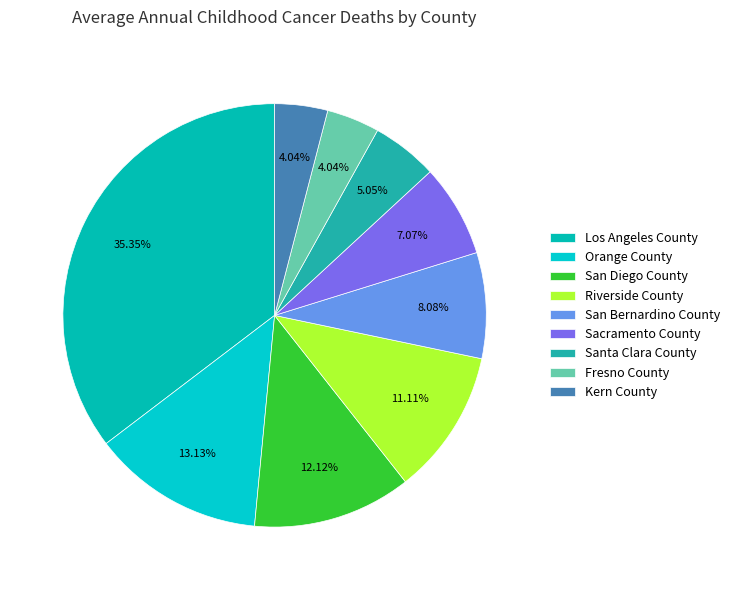

To the nearest percent, what is the average slice percentage?

11%